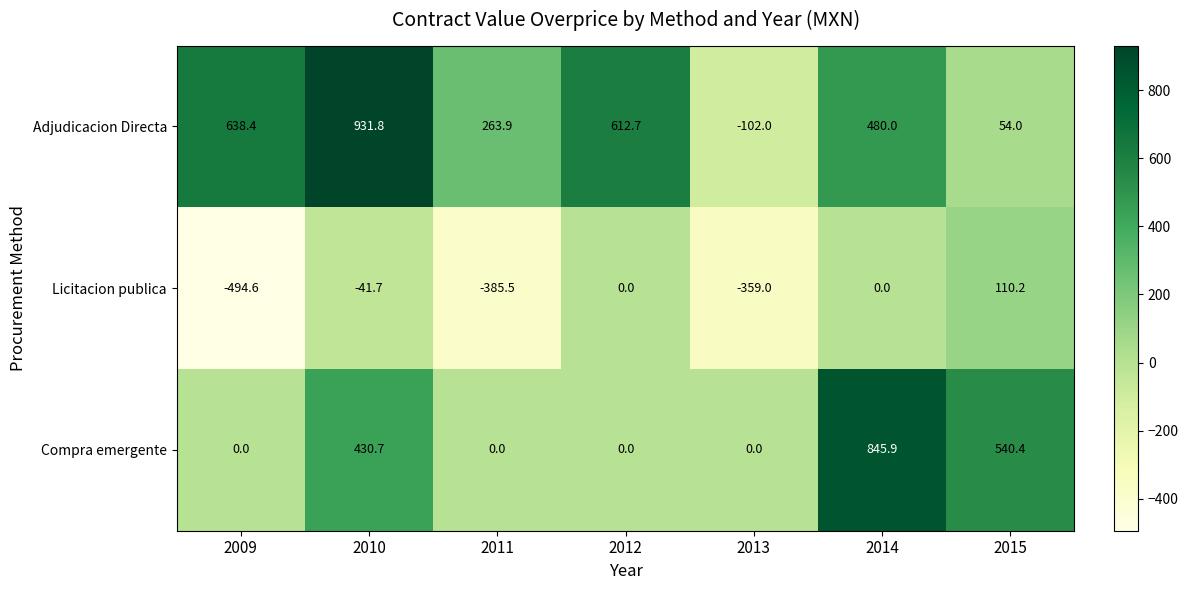

At which category does the chart reach its peak across all series?

2010